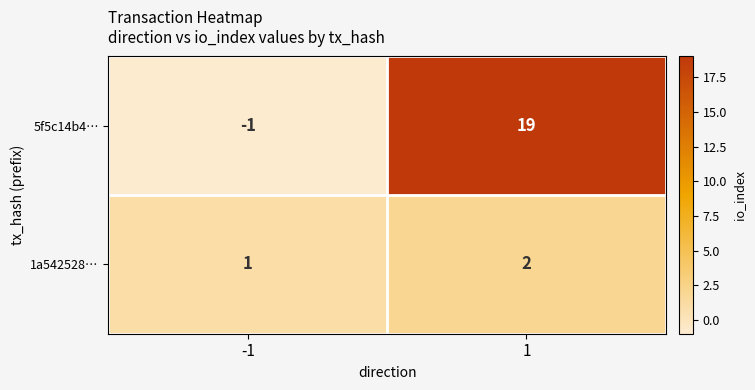

At how many categories does at least one series exceed 11?

1